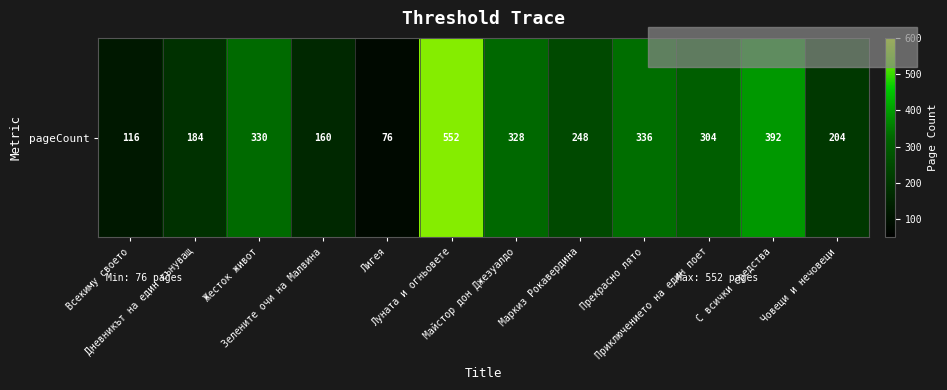

How many values are below 304?

6